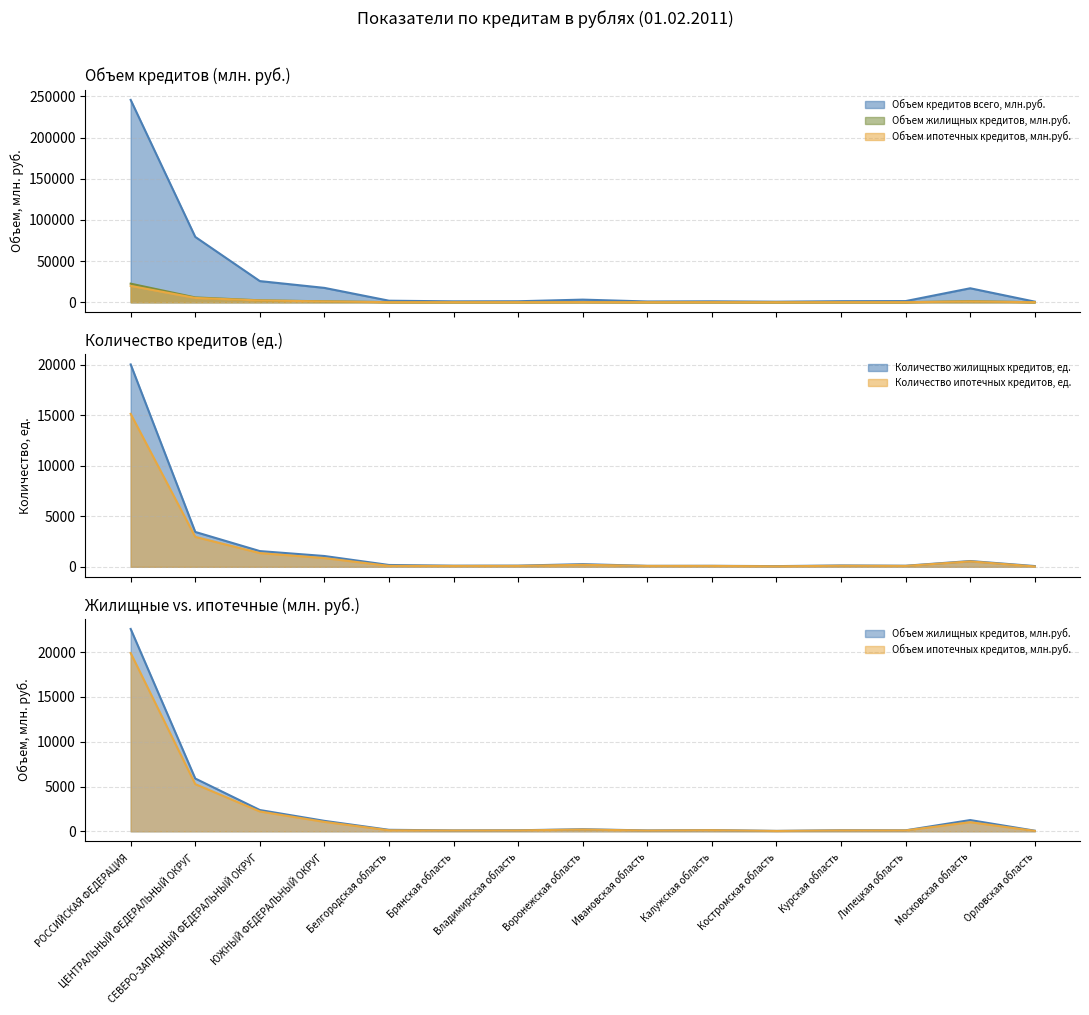

What is the maximum value shown in the chart?

245642